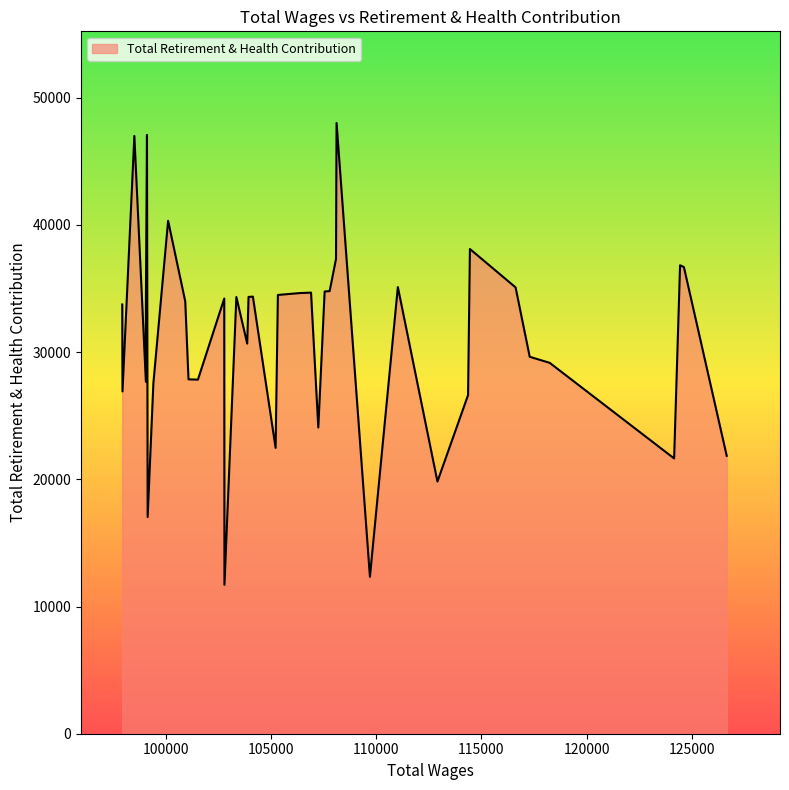

Is it true that the value at 126658 is 30220?

False